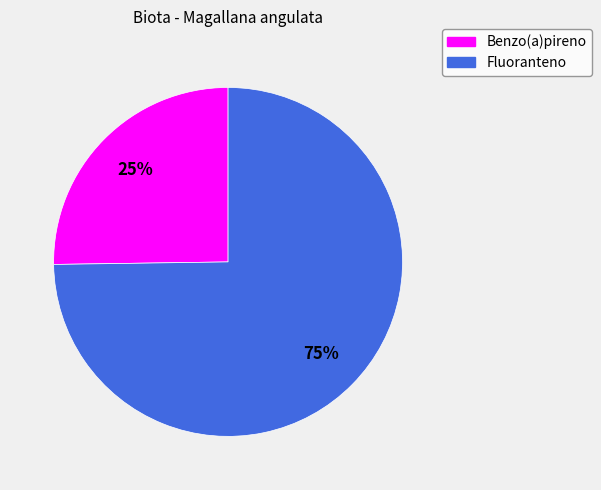

The Fluoranteno slice represents 61% of the pie. True or false?

False